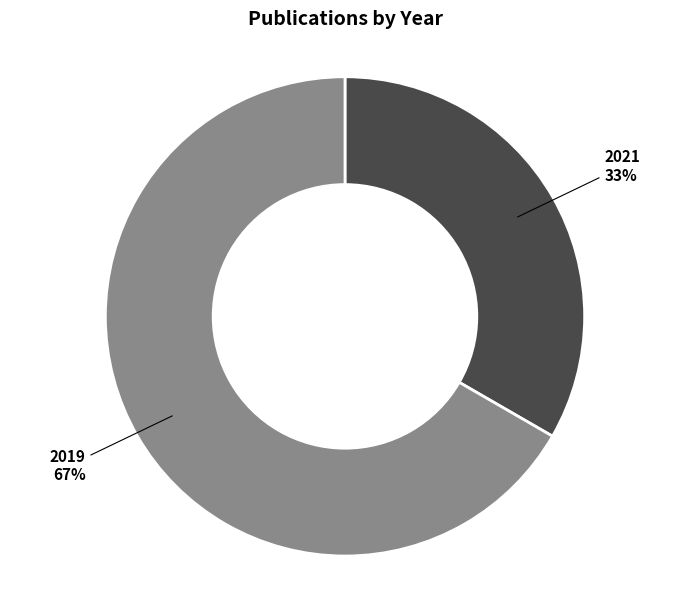

The 2019 slice represents 55% of the pie. True or false?

False